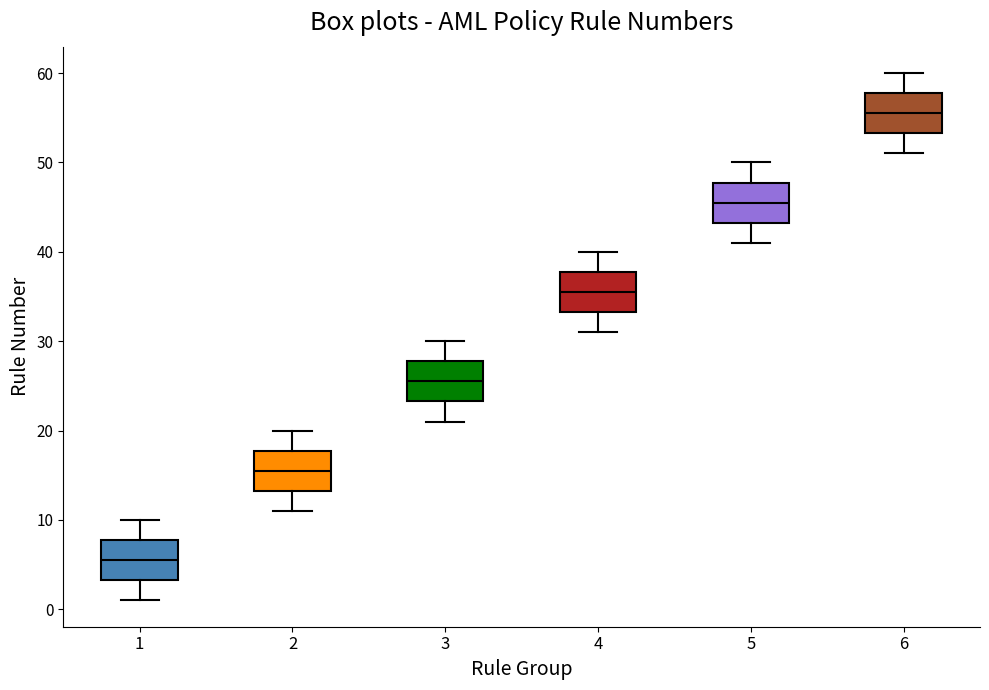

Where does the lower whisker of the box at x = 6 end on the y-axis? The values are not printed on the chart, so give them approximately, as read against the axis.

51